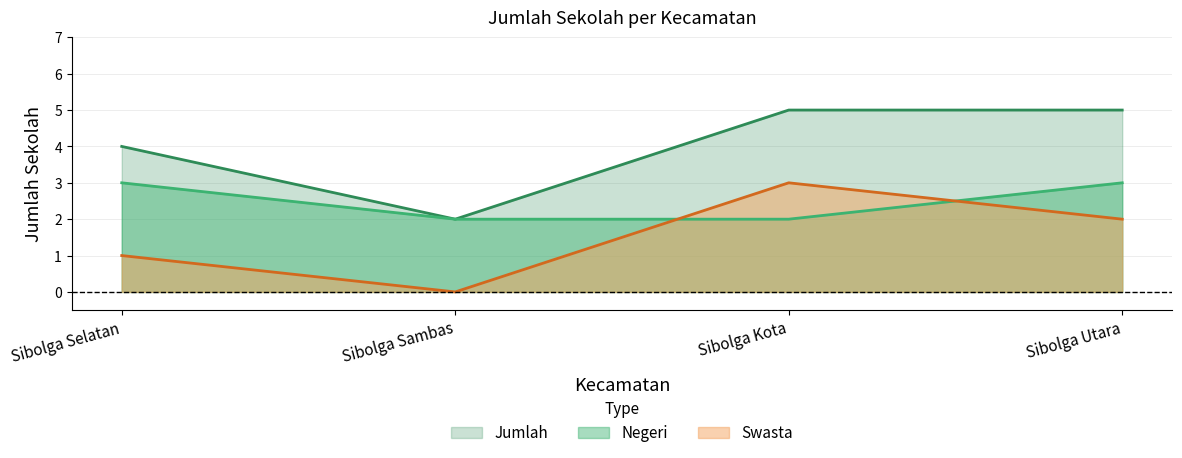

Which category has the highest value in the Negeri series?

Sibolga Selatan